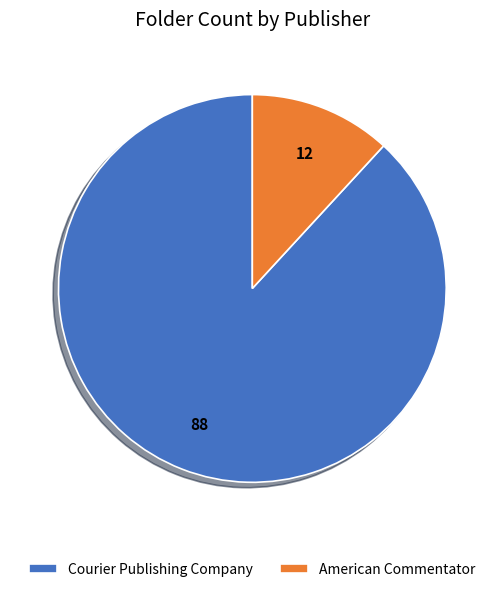

What is the majority slice?

Courier Publishing Company